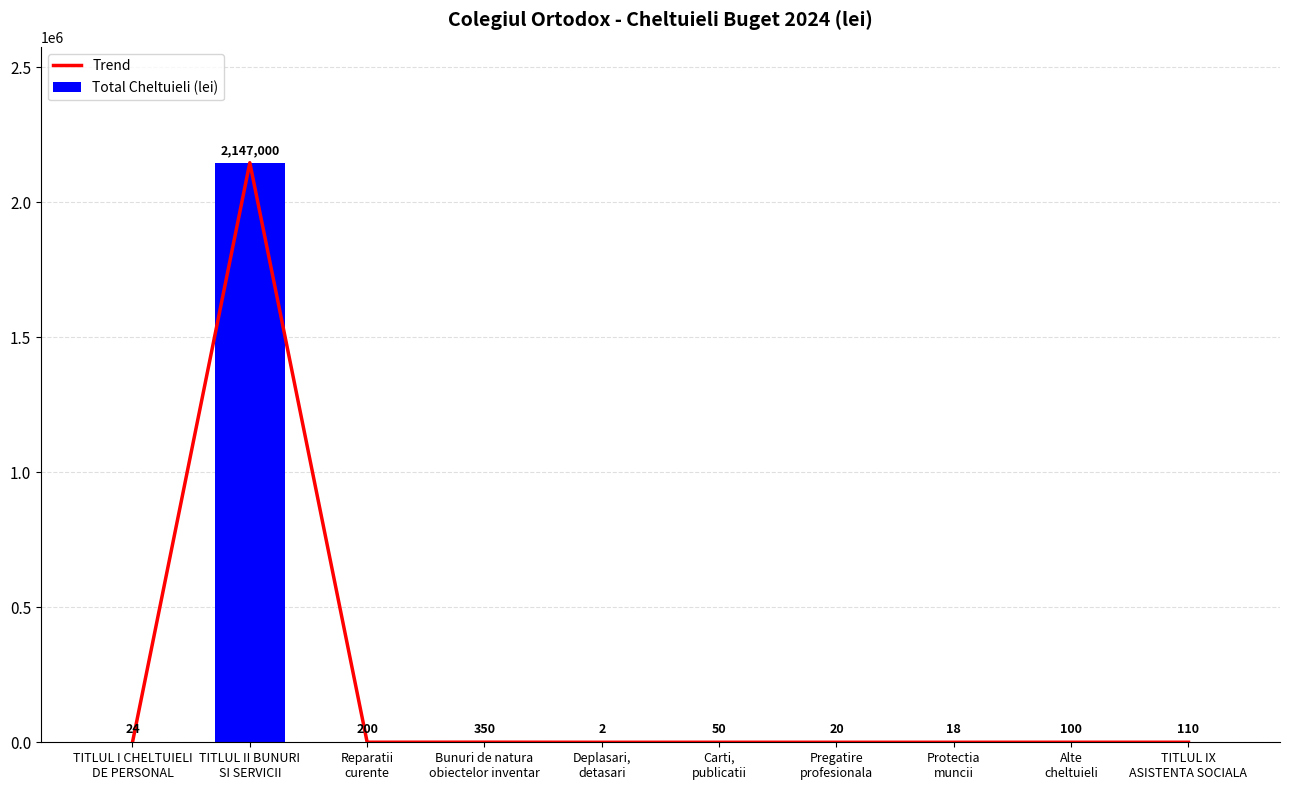

How many groups of bars are there?

10